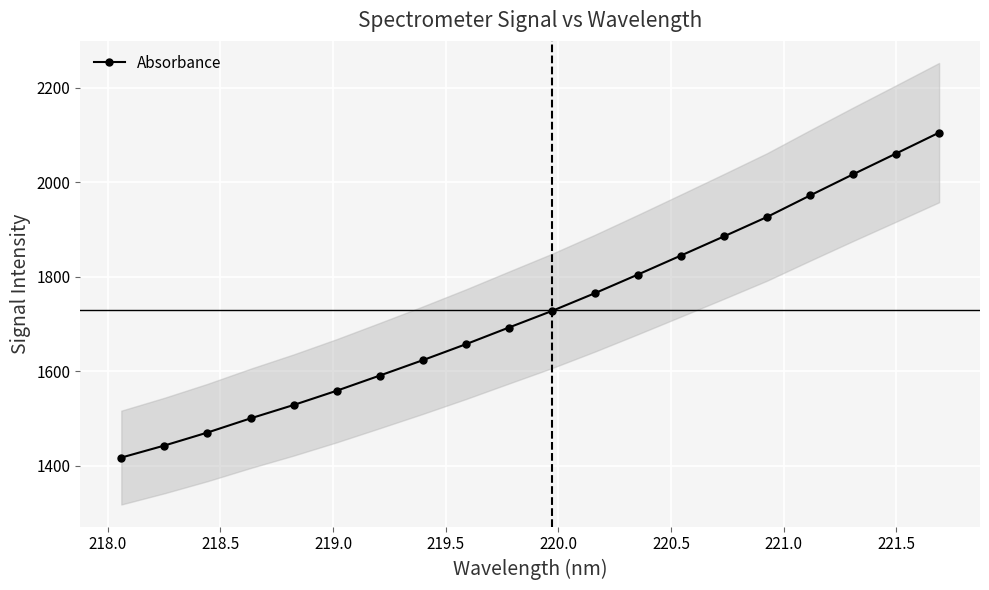

What is the minimum value shown in the chart?

1417.3